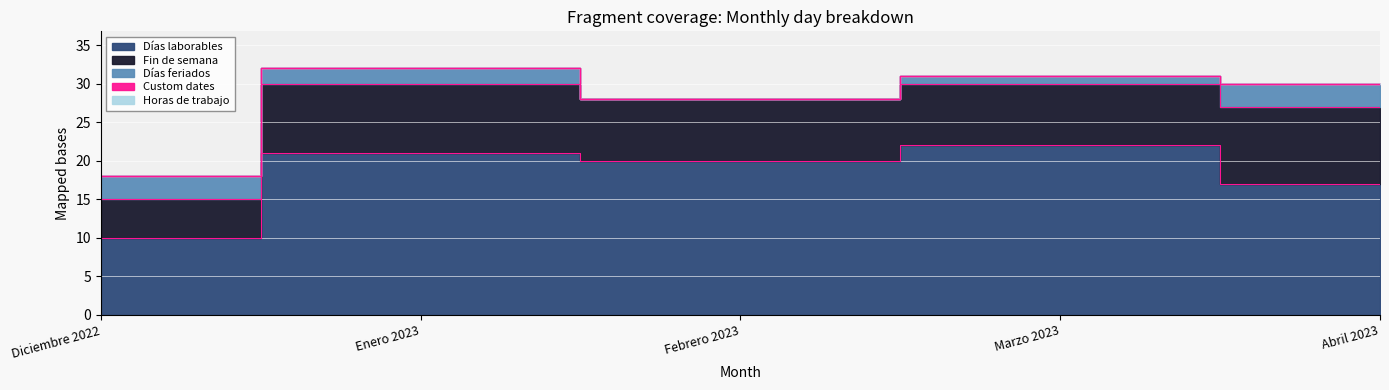

Where is Custom dates nearest to the value 0?

Diciembre 2022